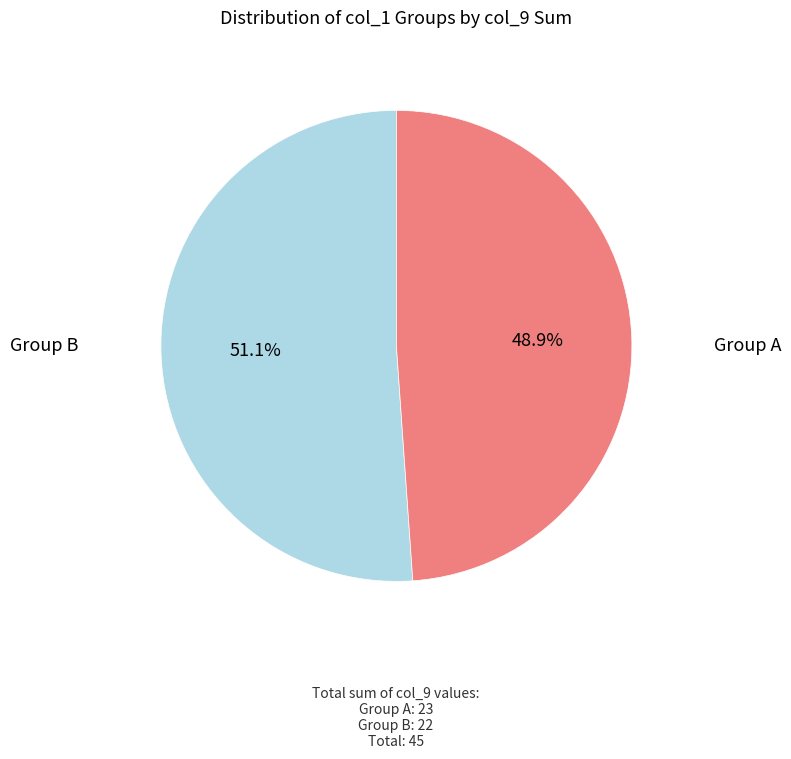

Does any single category account for the majority?

Yes